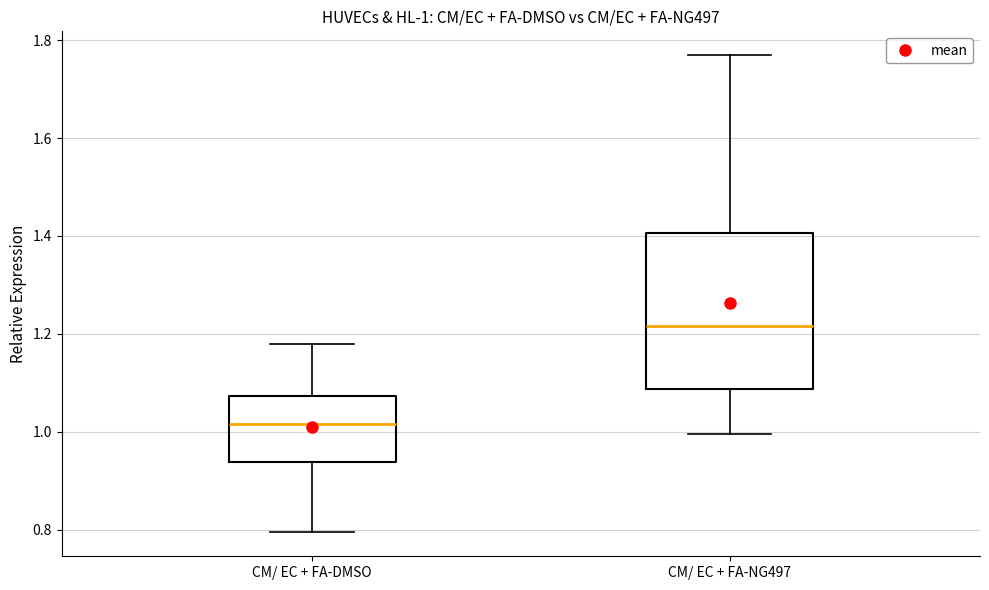

Which box's median line is the highest?

CM/ EC + FA-NG497